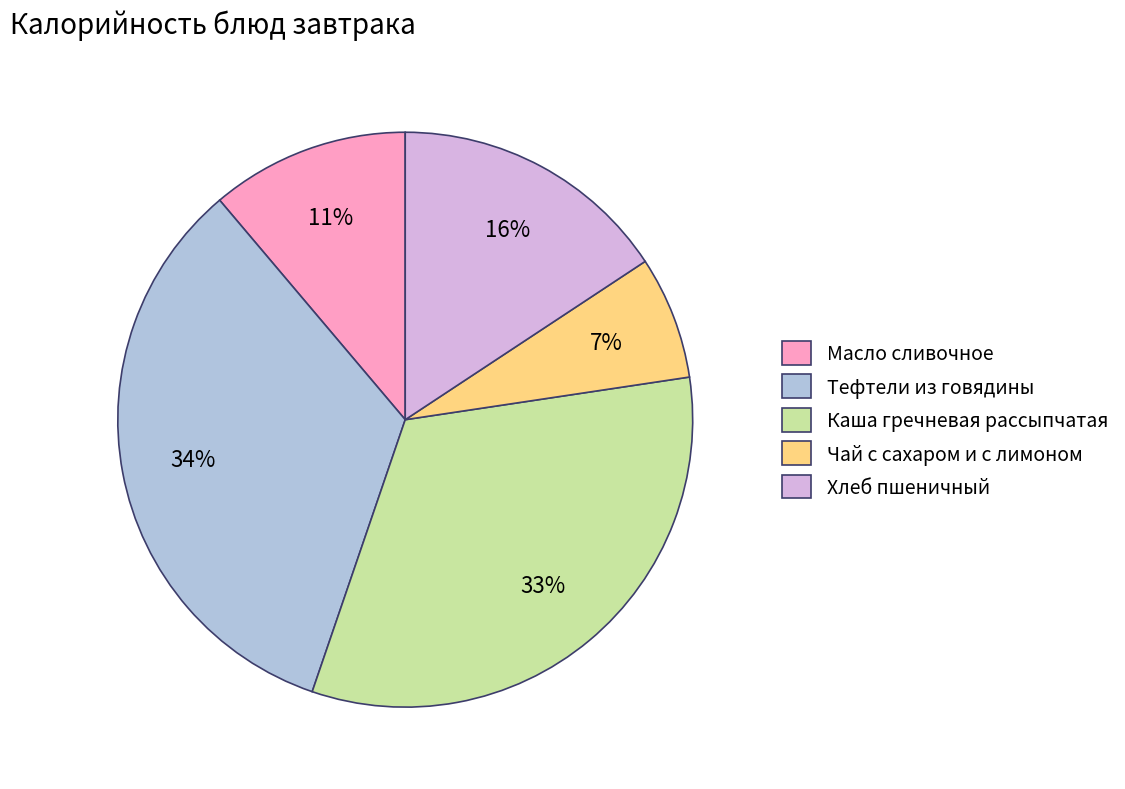

To the nearest percent, what is the average slice percentage?

20%